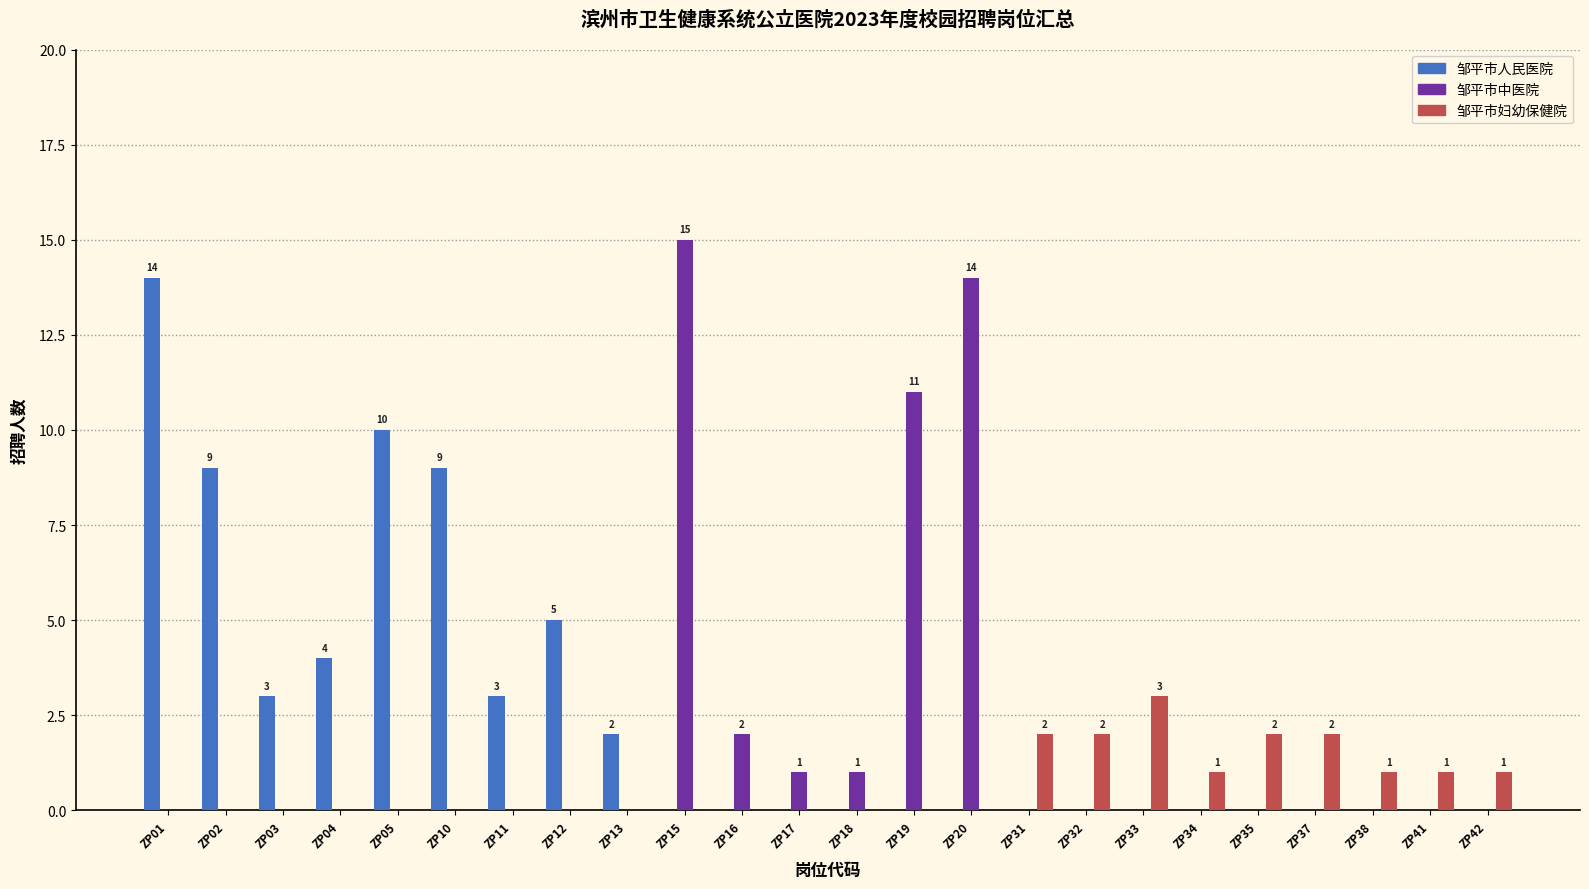

Reading left to right, transcribe all the data shown in this chart.

邹平市人民医院: ZP01=14	ZP02=9	ZP03=3	ZP04=4	ZP05=10	ZP10=9	ZP11=3	ZP12=5	ZP13=2	ZP15=0	ZP16=0	ZP17=0	ZP18=0	ZP19=0	ZP20=0	ZP31=0	ZP32=0	ZP33=0	ZP34=0	ZP35=0	ZP37=0	ZP38=0	ZP41=0	ZP42=0
邹平市中医院: ZP01=0	ZP02=0	ZP03=0	ZP04=0	ZP05=0	ZP10=0	ZP11=0	ZP12=0	ZP13=0	ZP15=15	ZP16=2	ZP17=1	ZP18=1	ZP19=11	ZP20=14	ZP31=0	ZP32=0	ZP33=0	ZP34=0	ZP35=0	ZP37=0	ZP38=0	ZP41=0	ZP42=0
邹平市妇幼保健院: ZP01=0	ZP02=0	ZP03=0	ZP04=0	ZP05=0	ZP10=0	ZP11=0	ZP12=0	ZP13=0	ZP15=0	ZP16=0	ZP17=0	ZP18=0	ZP19=0	ZP20=0	ZP31=2	ZP32=2	ZP33=3	ZP34=1	ZP35=2	ZP37=2	ZP38=1	ZP41=1	ZP42=1